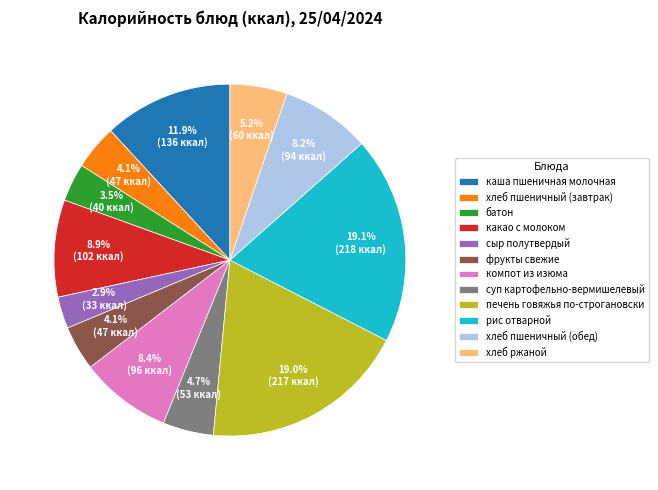

What percentage is the хлеб пшеничный (завтрак) slice, to the nearest percent?

4%